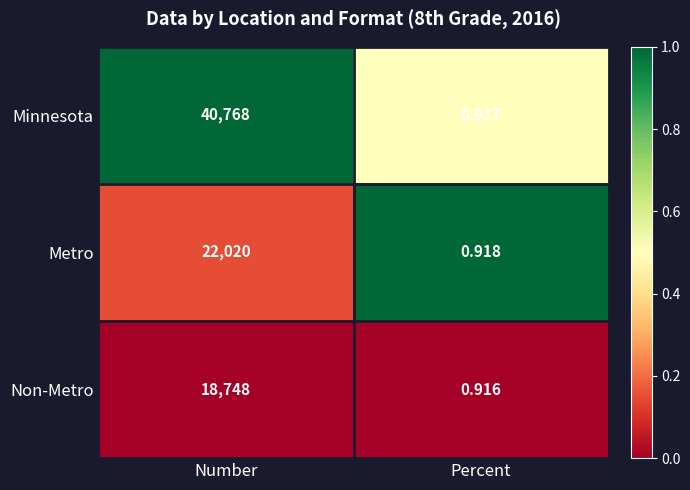

List the series in order of their peak value, lowest first.

Non-Metro, Metro, Minnesota